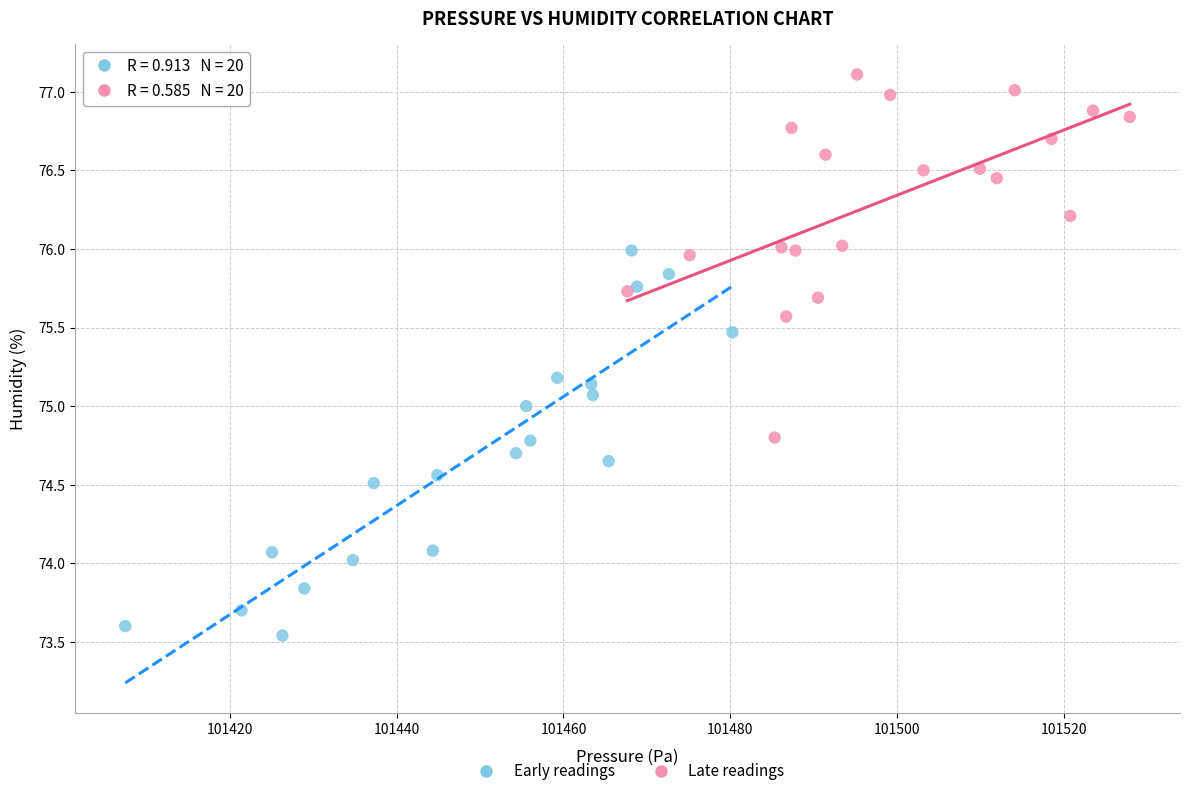

Which series reaches the minimum Y coordinate?

Early readings